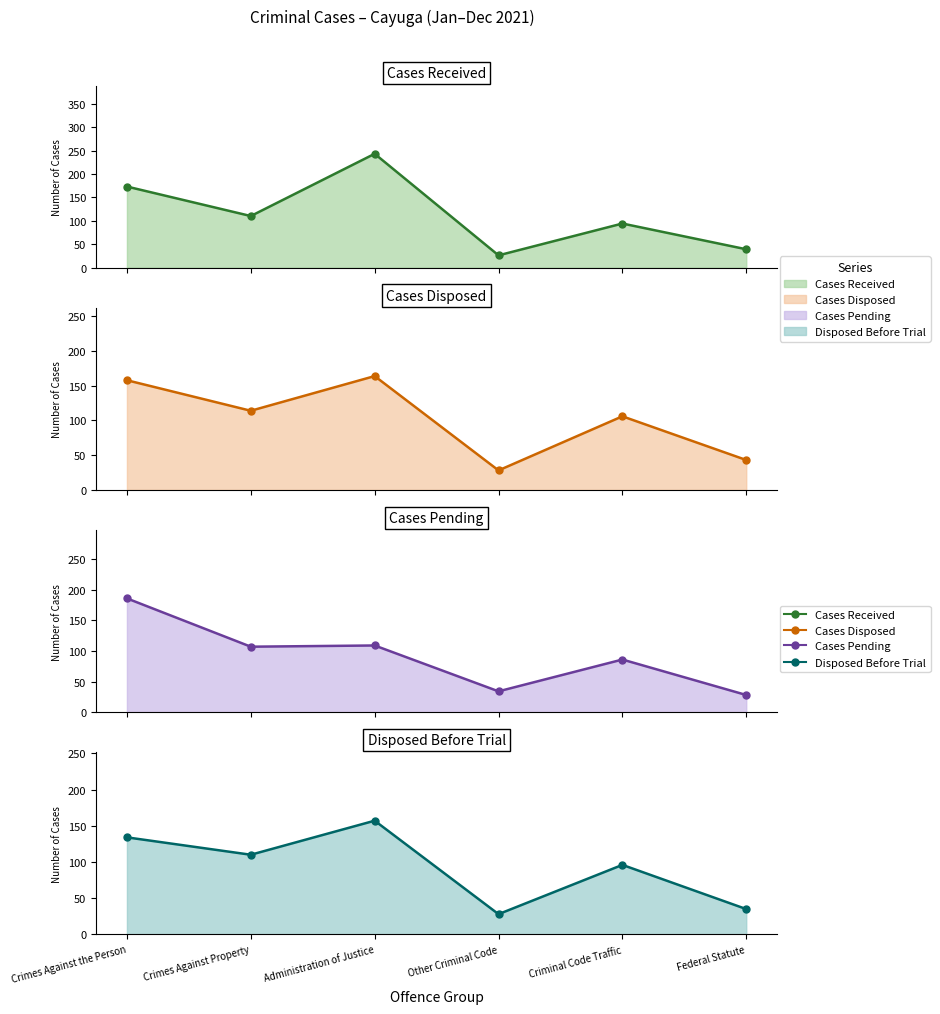

Between Administration of Justice and Crimes Against Property, which is larger?

Administration of Justice